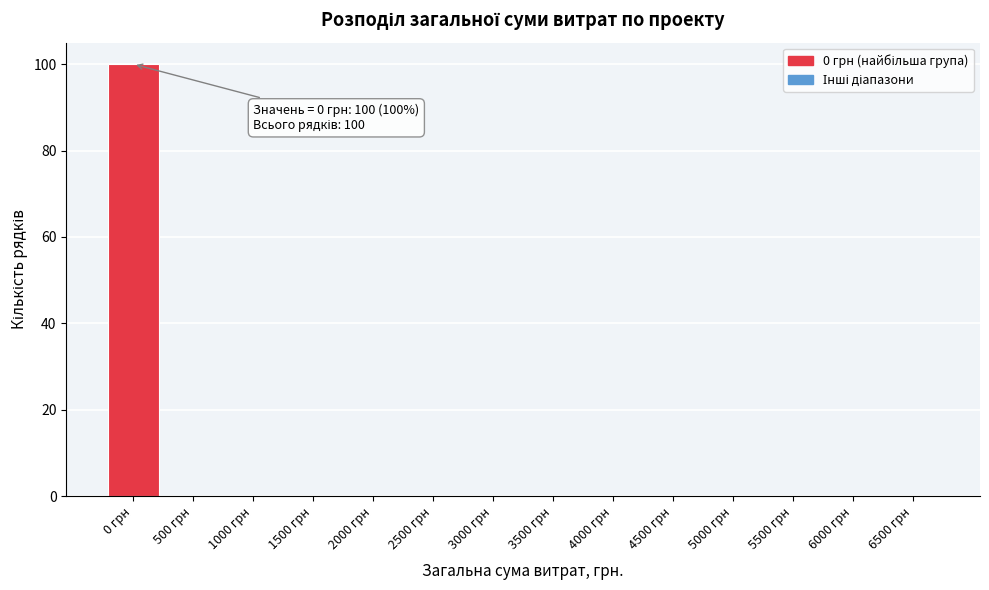

Reading left to right, transcribe all the data shown in this chart.

0 грн=100	500 грн=0	1000 грн=0	1500 грн=0	2000 грн=0	2500 грн=0	3000 грн=0	3500 грн=0	4000 грн=0	4500 грн=0	5000 грн=0	5500 грн=0	6000 грн=0	6500 грн=0